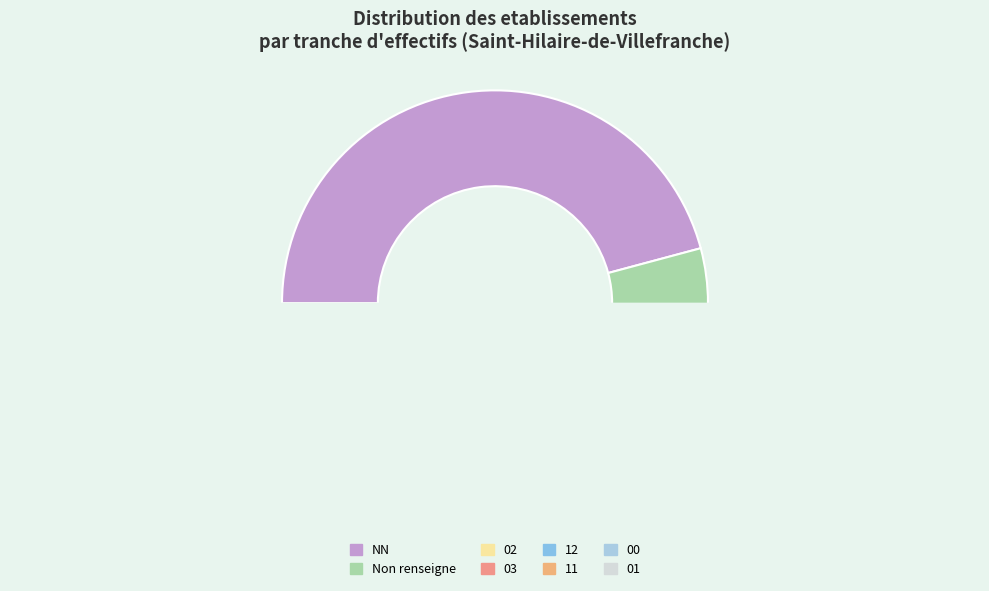

Which slice is the smallest?

12